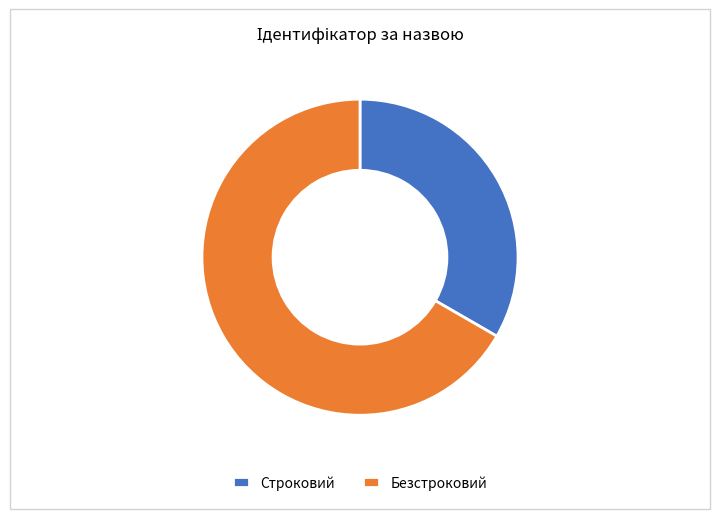

Do Строковий and Безстроковий together represent more than half of the pie?

Yes